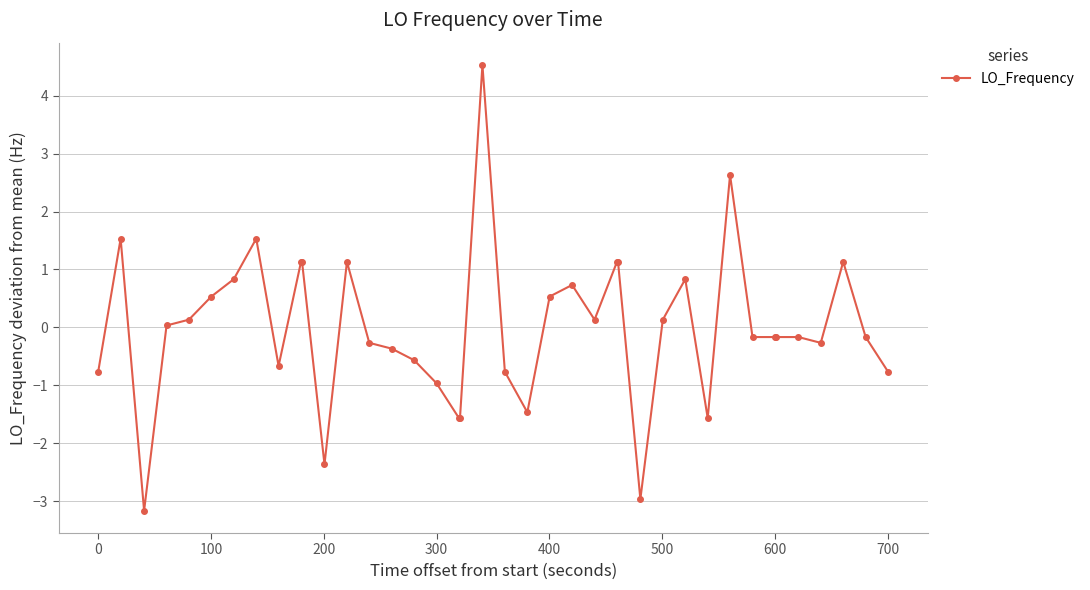

What is the smallest value displayed?

-3.2